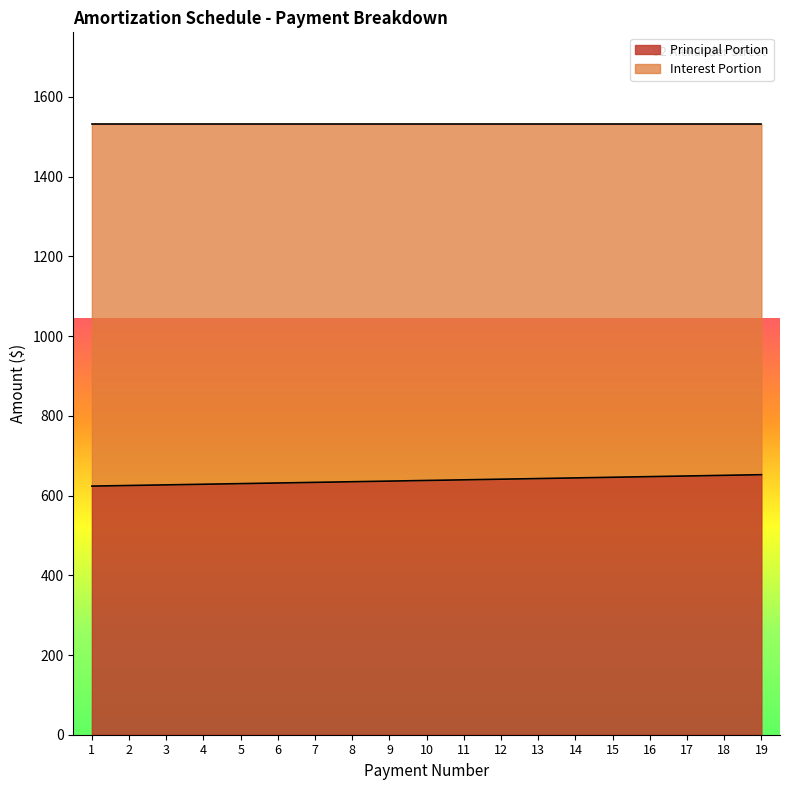

Reading left to right, transcribe all the data shown in this chart.

623.7	625.2	626.8	628.4	629.9	631.5	633.1	634.7	636.3	637.9	639.4	641.0	642.7	644.3	645.9	647.5	649.1	650.7	652.4